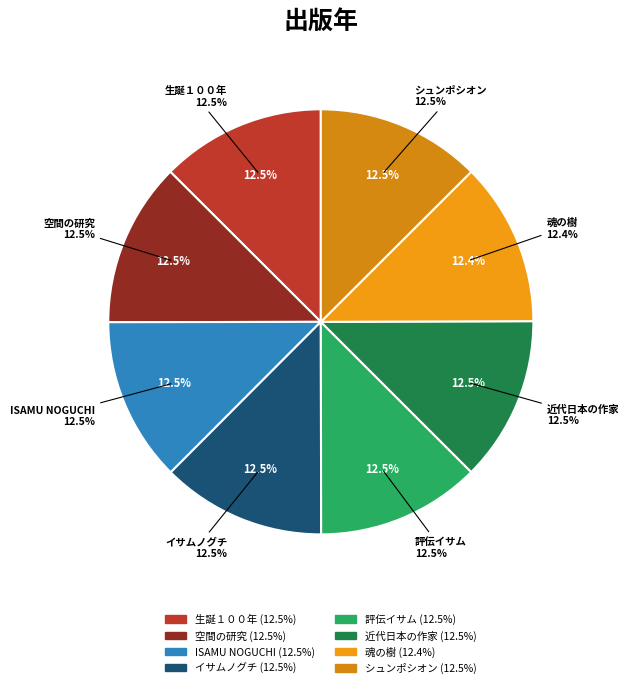

Which category has the biggest portion of the pie?

近代日本の作家たち